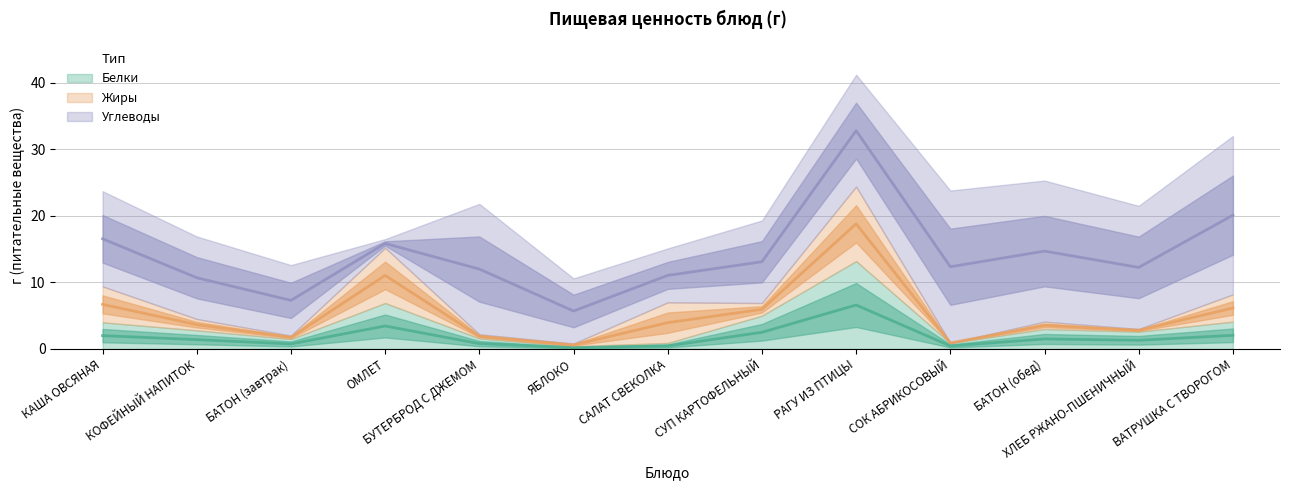

True or false: Белки has a value of 2.2 at БУТЕРБРОД С ДЖЕМОМ.

False